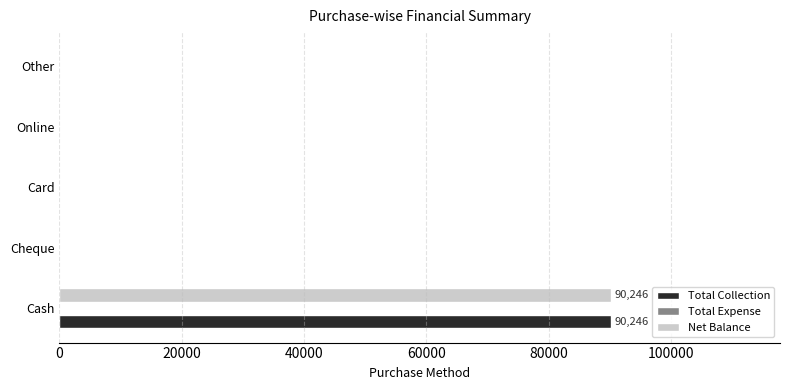

The Net Balance series shows 0 at Card. True or false?

True